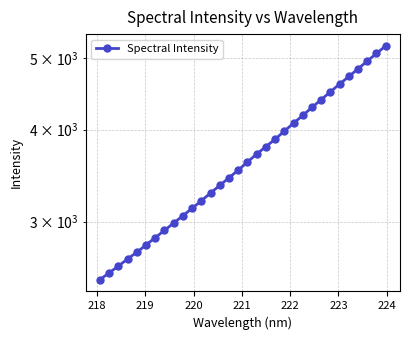

What is the difference between the second highest and second lowest values?

2519.8